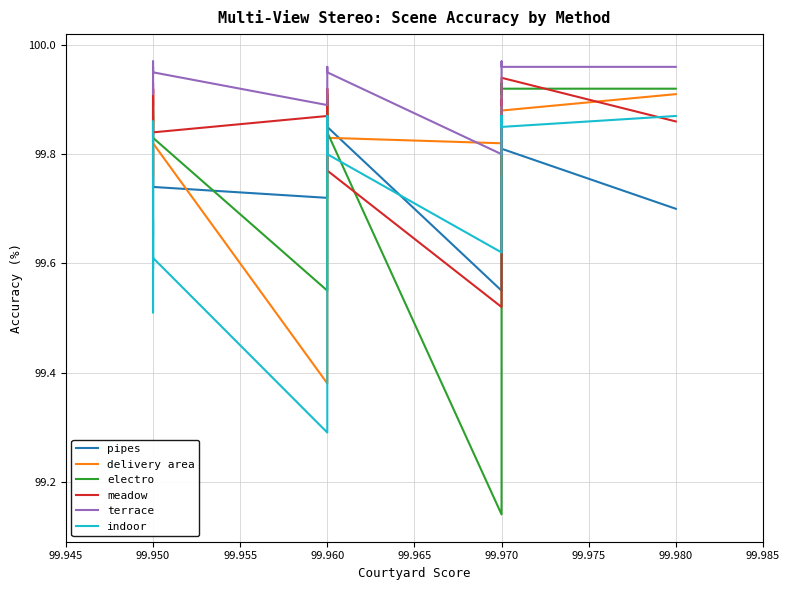

Reading left to right, extract all data points from this chart.

pipes: 99.8	99.7	99.8	99.8	99.7	99.8	99.8	99.7	99.7	99.8	99.8	99.5	99.7	99.8	99.8	99.9	99.8	99.7
delivery area: 99.8	99.8	99.8	99.8	99.8	99.8	99.8	99.8	99.4	99.8	99.8	99.8	99.8	99.8	99.8	99.8	99.9	99.9
electro: 99.9	99.9	99.8	99.9	99.9	99.8	99.9	99.8	99.5	99.9	99.8	99.1	99.9	99.9	99.9	99.9	99.9	99.9
meadow: 99.9	99.9	99.8	99.9	99.8	99.9	99.9	99.8	99.9	99.9	99.8	99.5	99.9	99.9	99.9	99.9	99.9	99.9
terrace: 100.0	100.0	100.0	100.0	99.9	100.0	100.0	100.0	99.9	100.0	100.0	99.8	100.0	100.0	100.0	100.0	100.0	100.0
indoor: 99.7	99.6	99.5	99.6	99.9	99.6	99.7	99.6	99.3	99.9	99.8	99.6	99.9	99.9	99.8	99.9	99.8	99.9